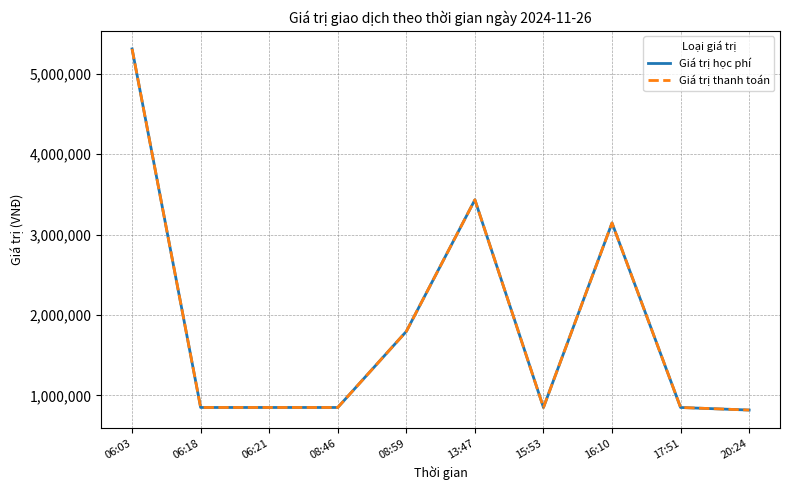

In Giá trị thanh toán, how many points are higher than both neighbors (excluding endpoints)?

2